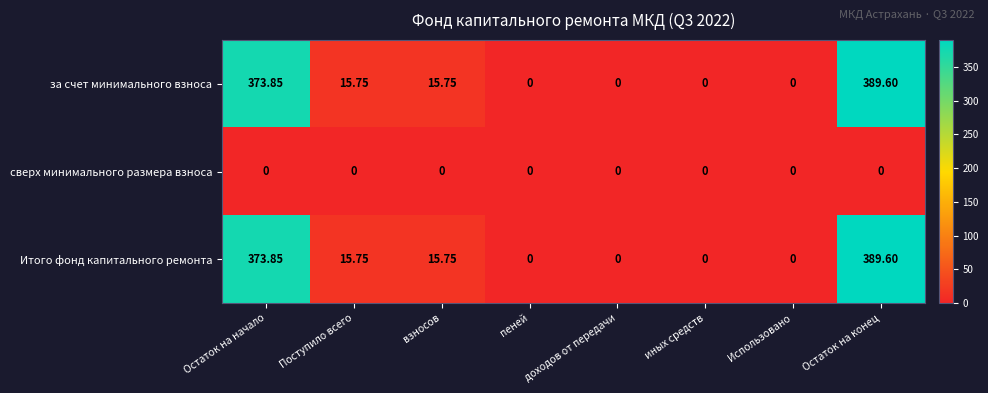

At which category is the sum across all series the highest?

Остаток на конец